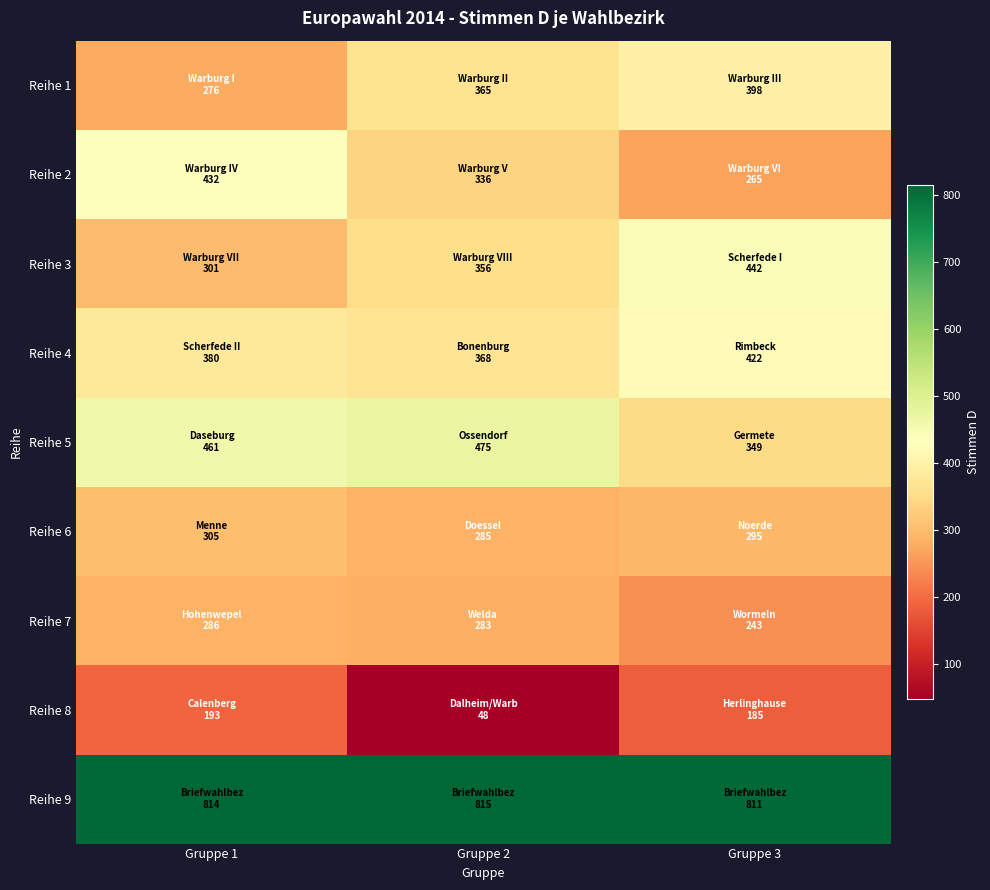

Which series has the widest spread of values?

Reihe 2